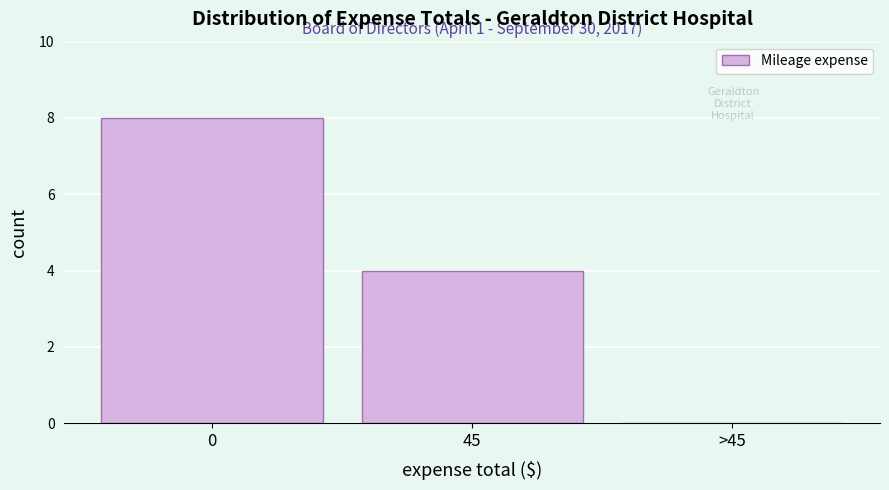

Reading right to left, extract all data points from this chart.

>45=0	45=4	0=8